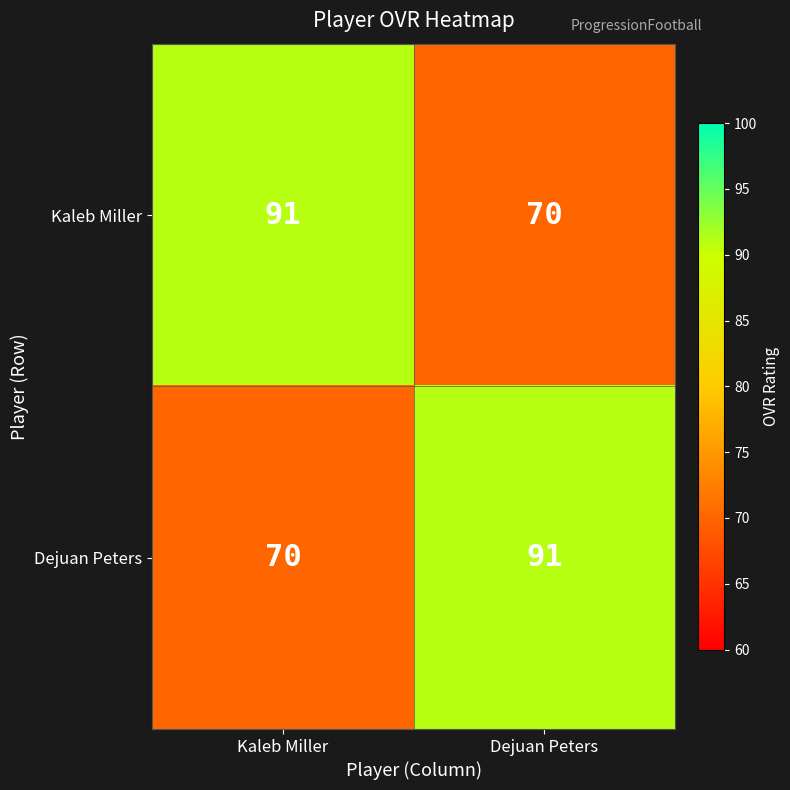

Reading left to right, what are all the values shown in this chart?

Kaleb Miller: 91	70
Dejuan Peters: 70	91